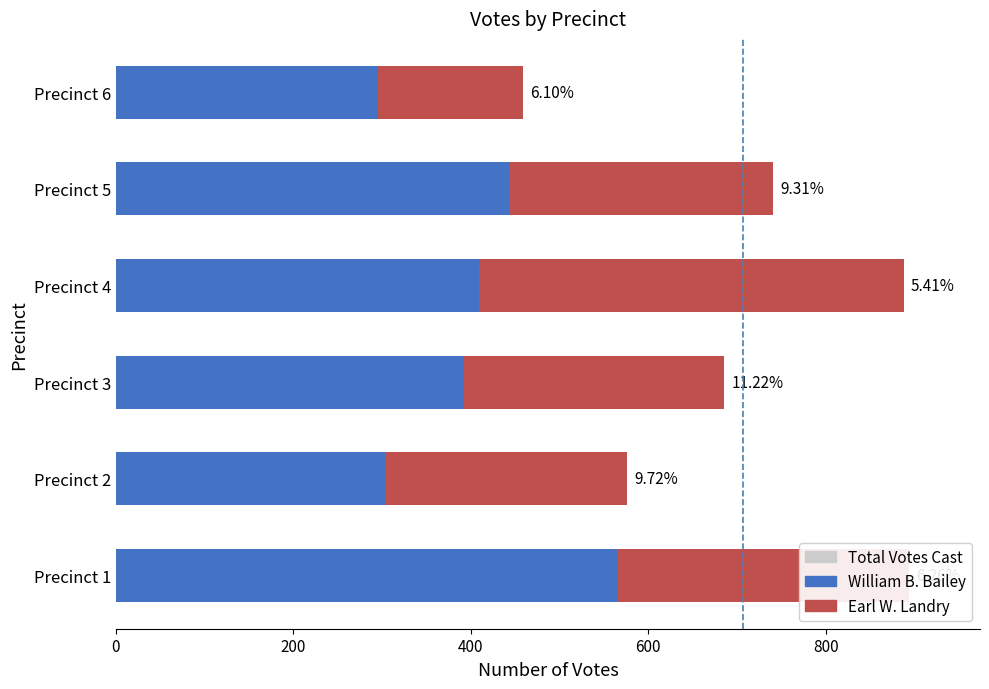

The value of Earl W. Landry at Precinct 4 is 479. True or false?

True